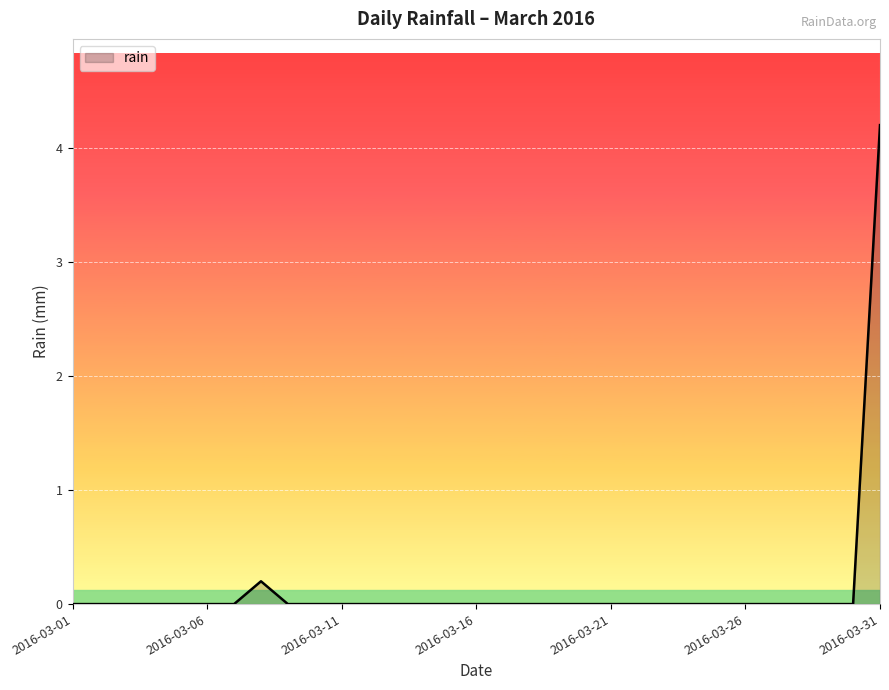

What is the maximum value shown in the chart?

4.2